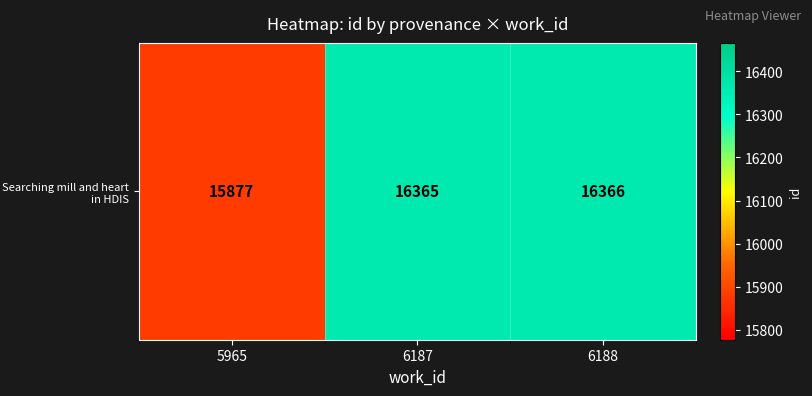

The chart shows a value of 16365 at 6187. True or false?

True